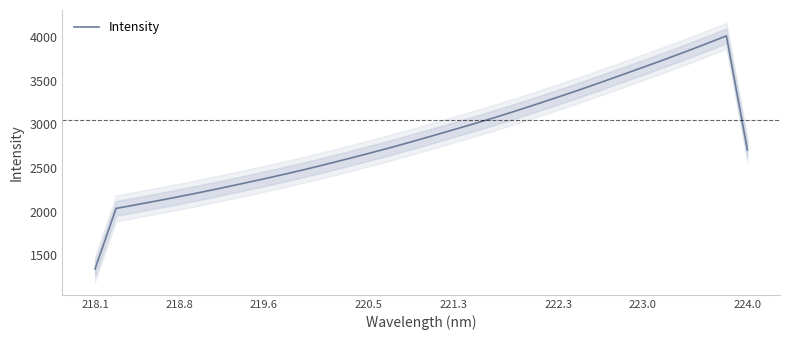

What is the difference between the second highest and second lowest values?

1880.9